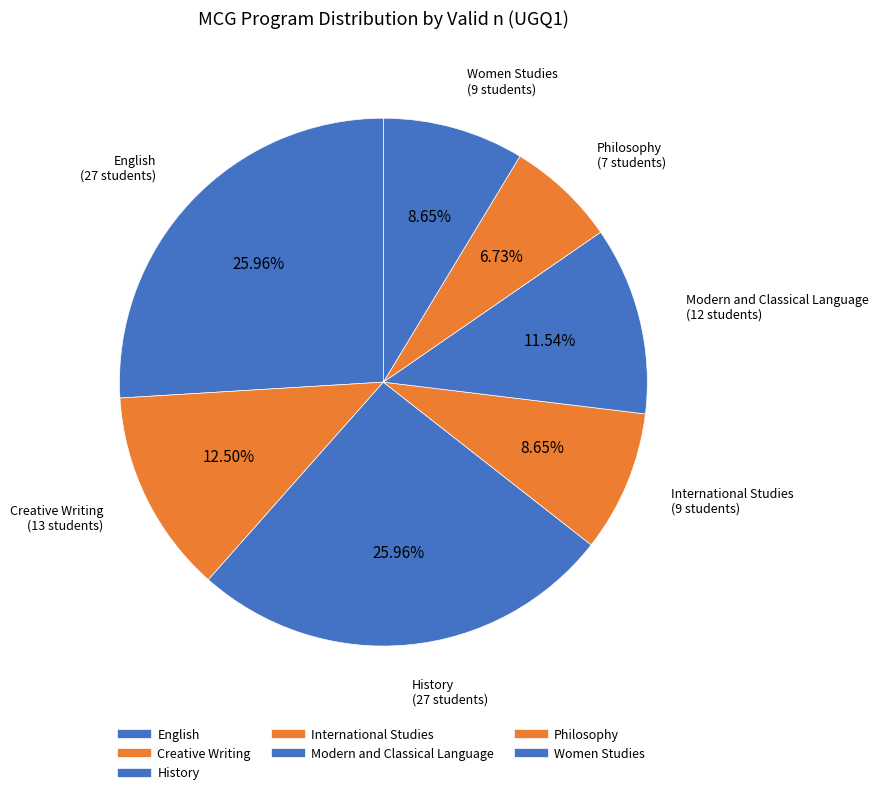

How many slices are in this pie chart?

7